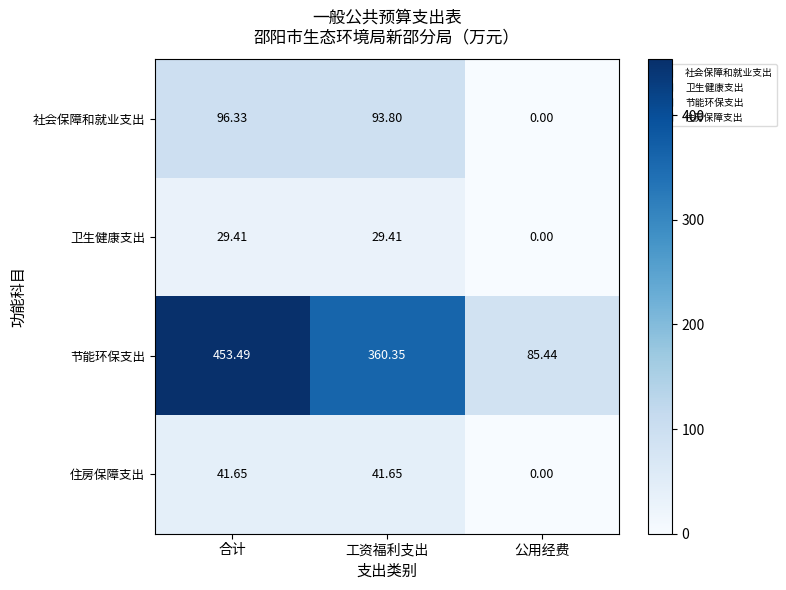

Rank the series by their maximum value, from lowest to highest.

卫生健康支出, 住房保障支出, 社会保障和就业支出, 节能环保支出